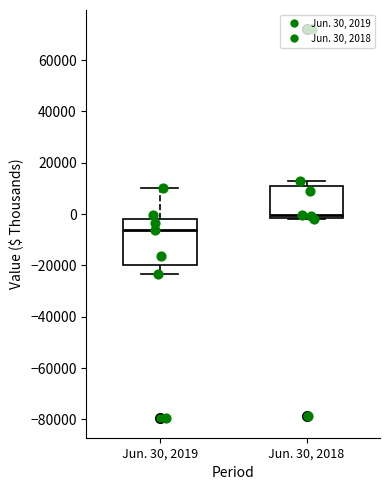

Comparing the boxes themselves (not the whiskers), which one is the tallest?

Jun. 30, 2019